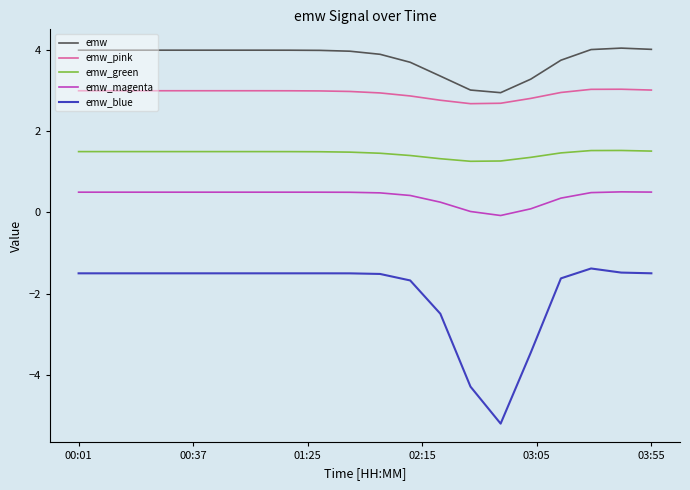

How many categories are shown in the chart?

20